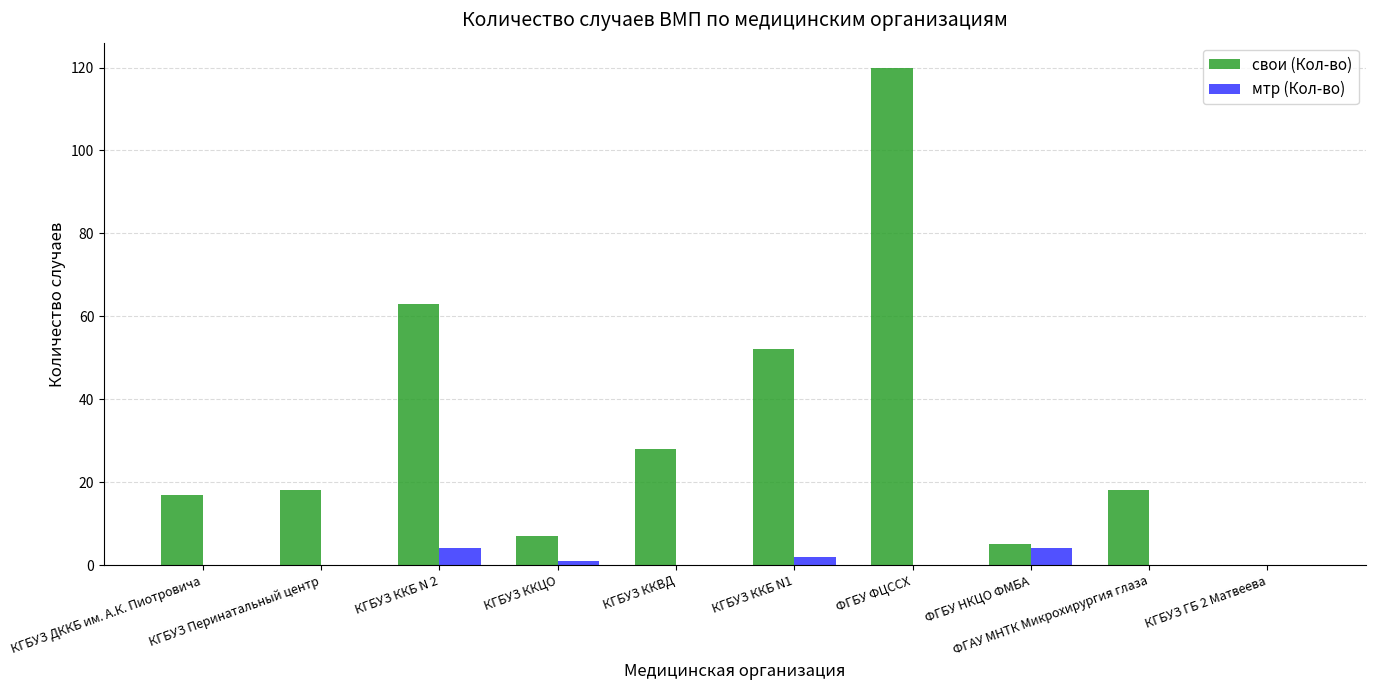

Does the chart contain stacked bars?

No